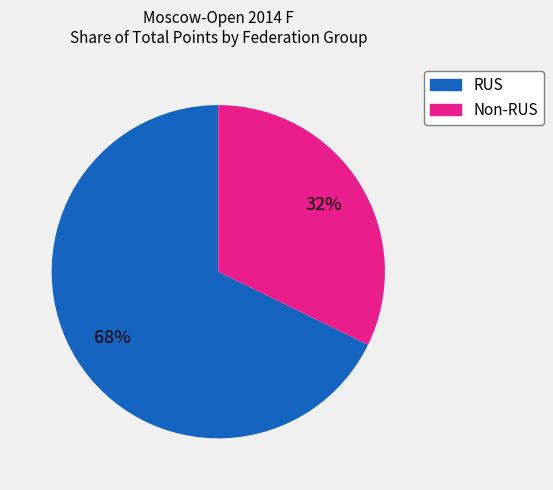

Does any single category account for the majority?

Yes